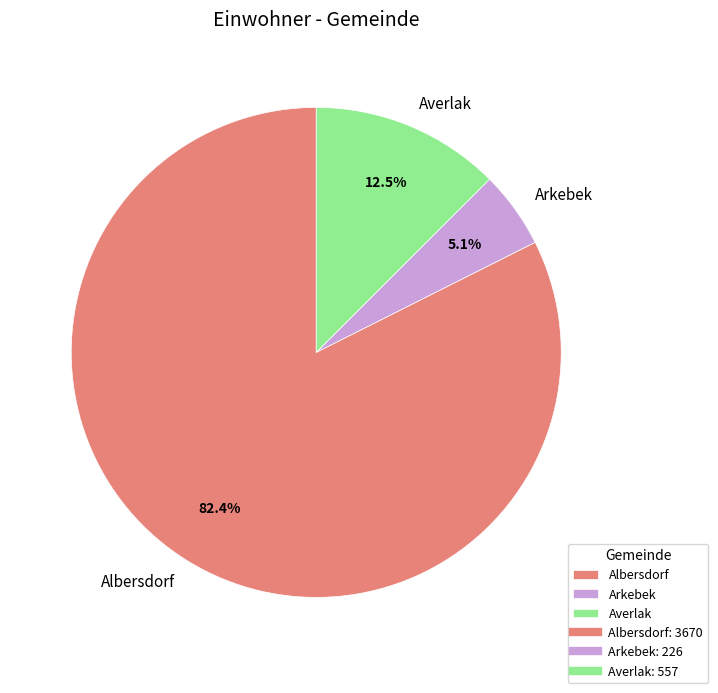

Approximately how many times larger is the value at Averlak compared to Albersdorf?

0.2